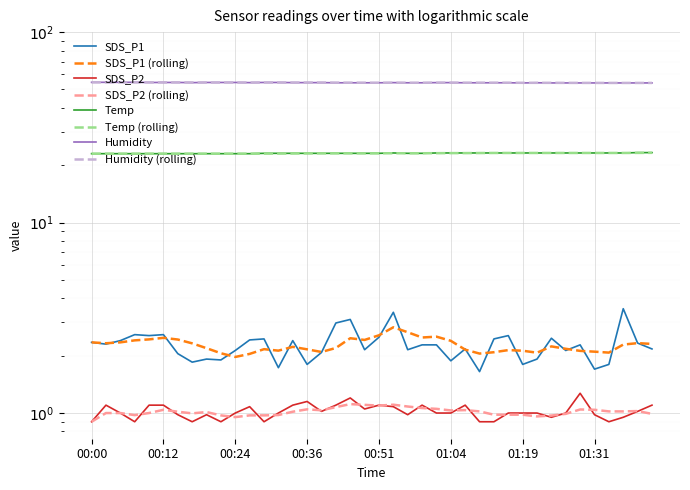

What is the label of the 35th point from the right?

00:12